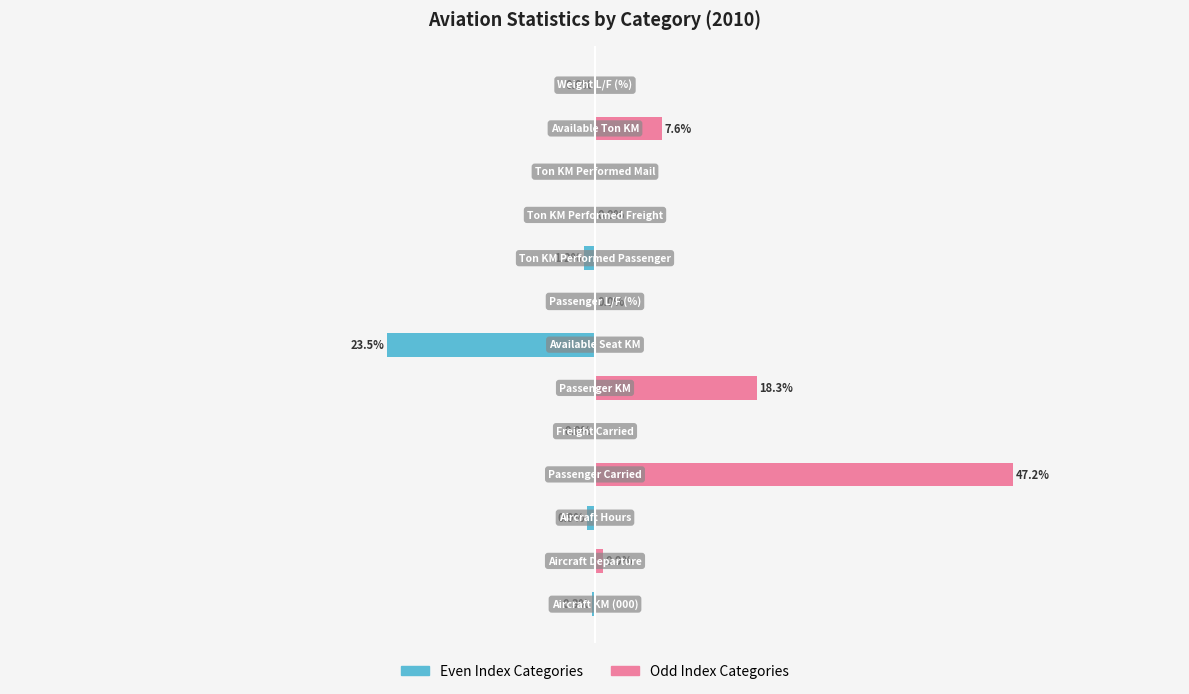

How many bars are there in total?

26